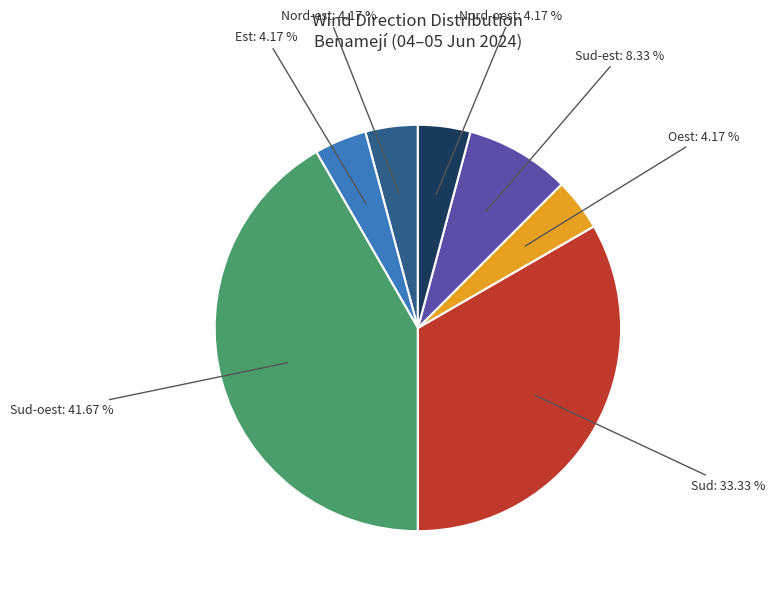

Is there any slice that represents more than half of the pie?

No